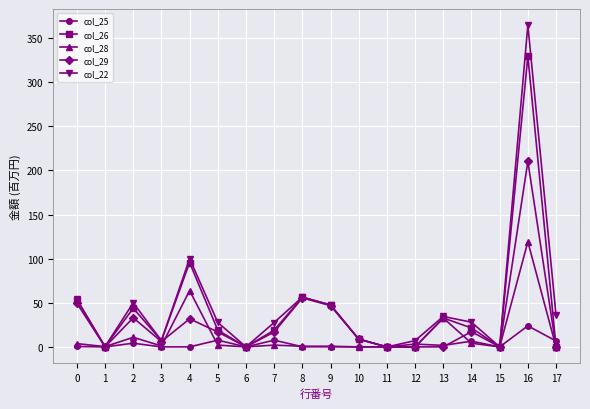

The col_29 series shows 0.0 at 11. True or false?

True